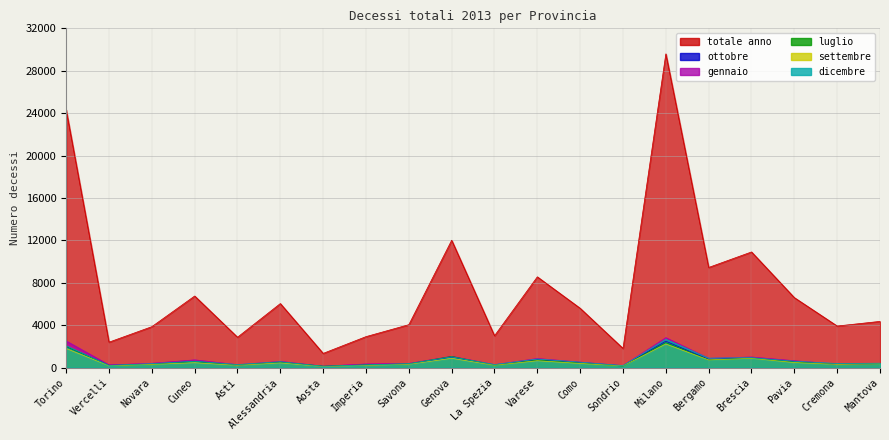

Between Varese and Como, which is larger?

Varese